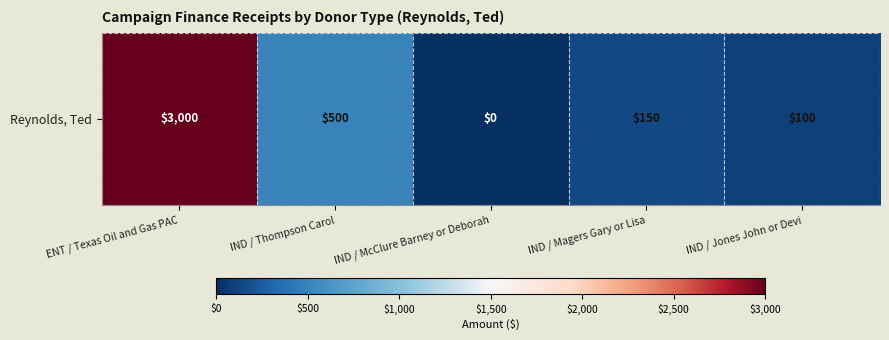

What is the maximum value shown in the chart?

3000